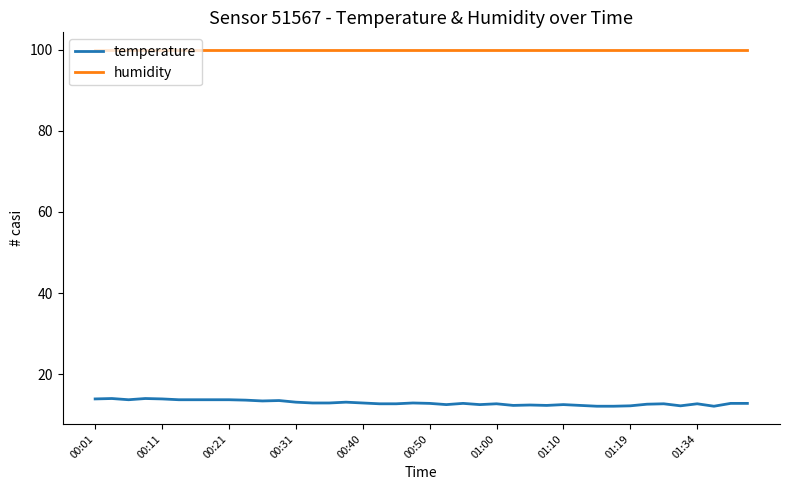

What is the maximum value for humidity?

99.9